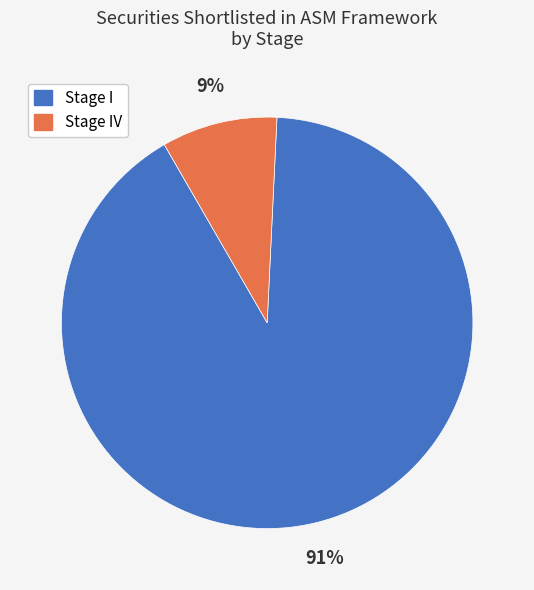

To the nearest percent, what is the average slice percentage?

50%